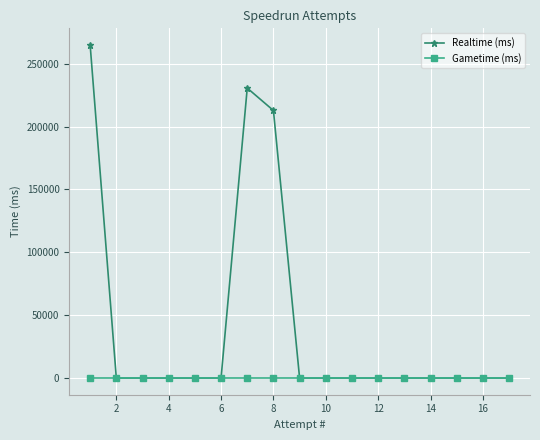

Which series has the widest spread of values?

Realtime (ms)